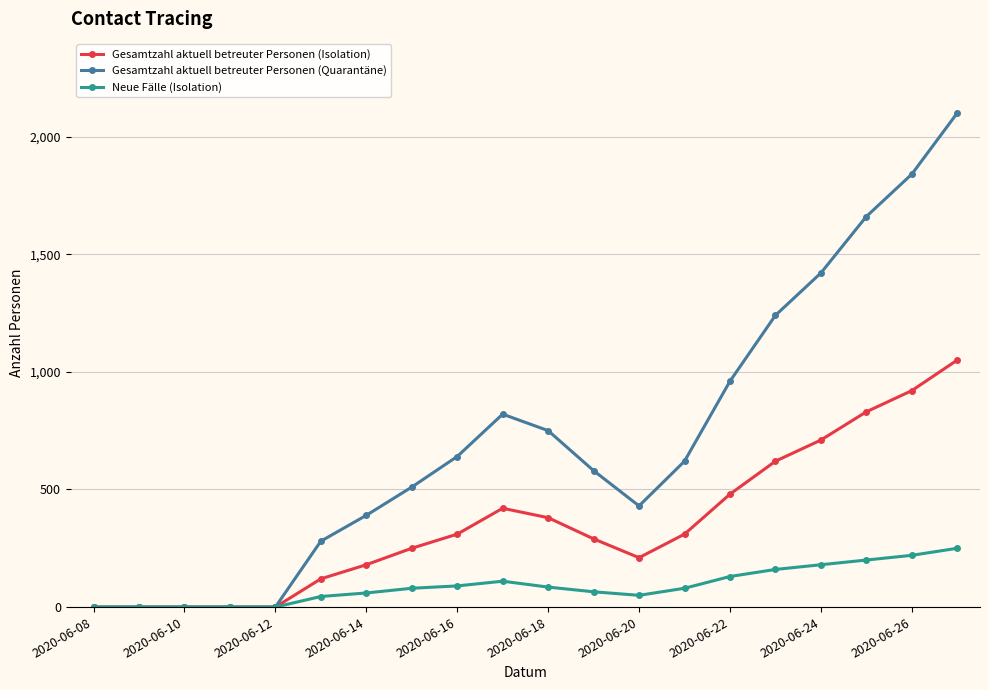

Rank the series by their maximum value, from highest to lowest.

Gesamtzahl aktuell betreuter Personen (Quarantäne), Gesamtzahl aktuell betreuter Personen (Isolation), Neue Fälle (Isolation)